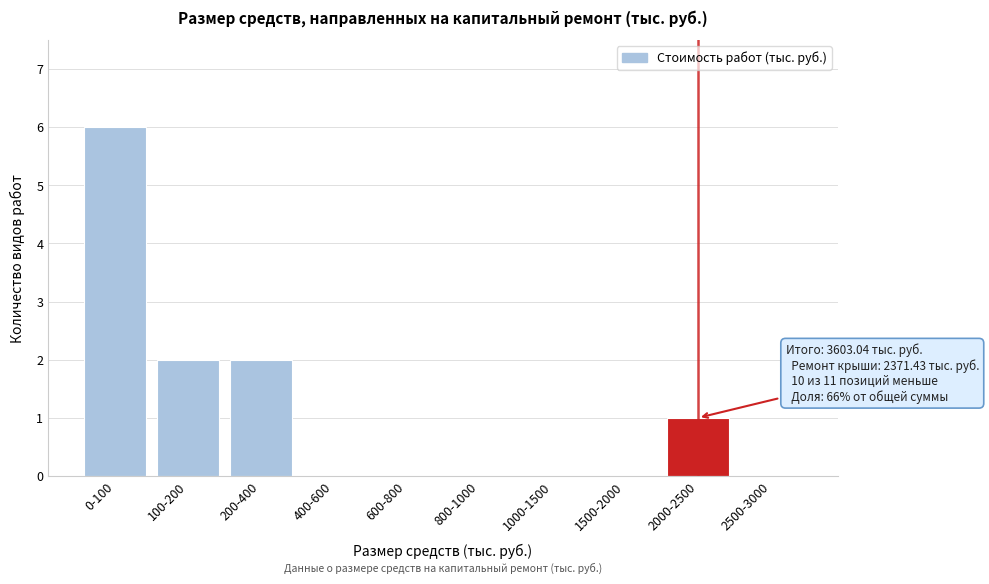

Reading left to right, transcribe all the data shown in this chart.

0-100=6	100-200=2	200-400=2	400-600=0	600-800=0	800-1000=0	1000-1500=0	1500-2000=0	2000-2500=1	2500-3000=0